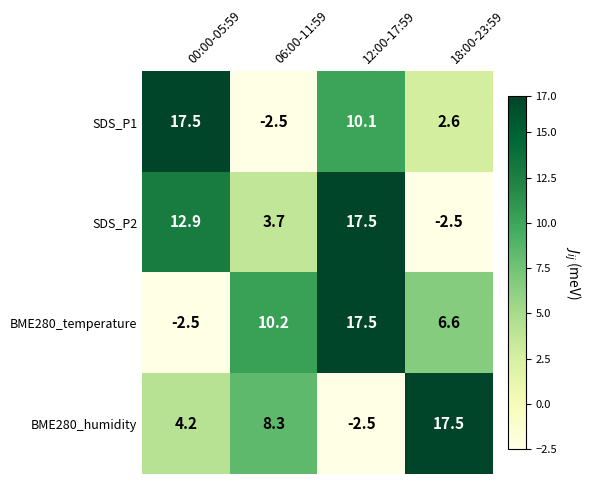

At which label does SDS_P2 reach its minimum?

18:00-23:59